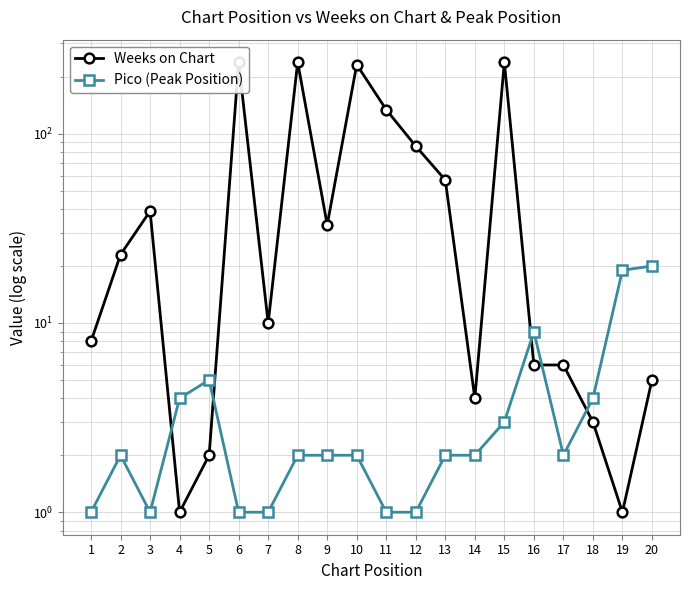

Count the number of data series in this chart.

2